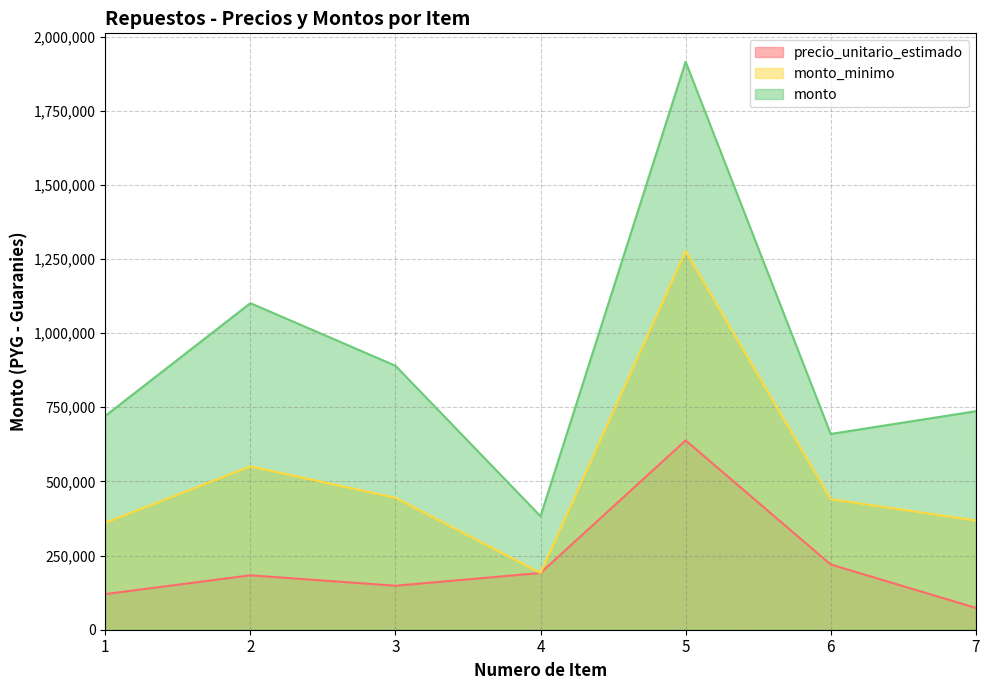

Rank the series by their maximum value, from lowest to highest.

precio_unitario_estimado, monto_minimo, monto